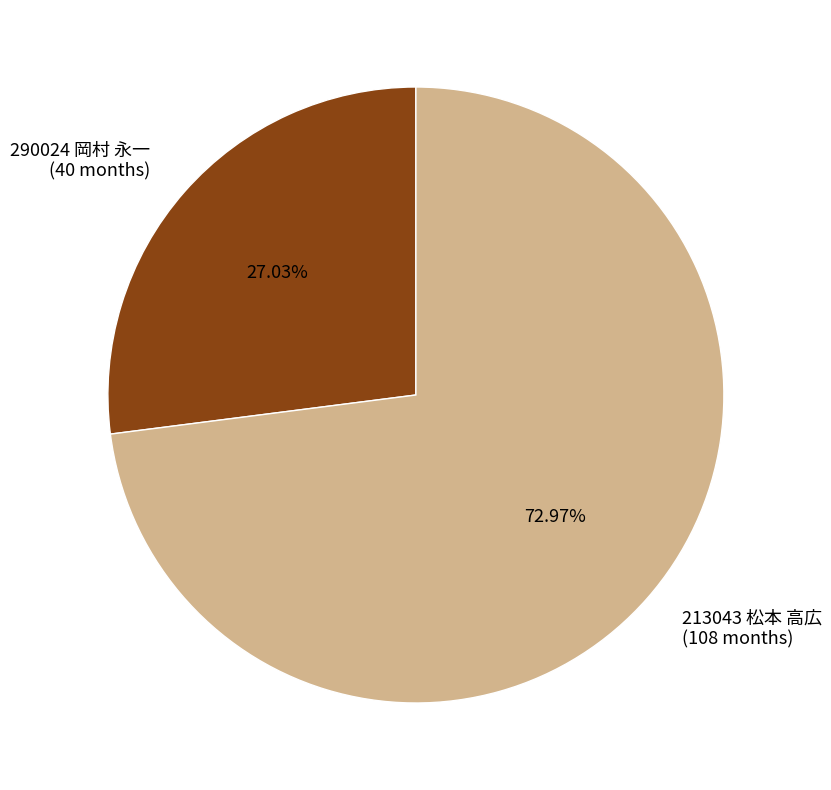

What is the total percentage of 290024 岡村 永一 and 213043 松本 高広?

100.0%